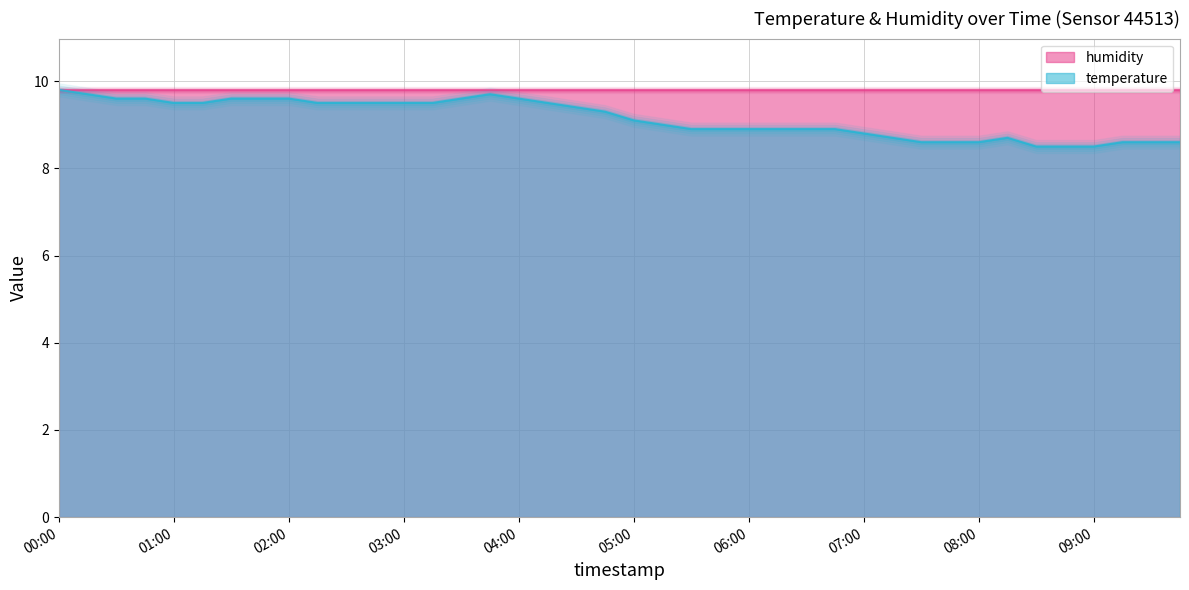

The chart shows a value of 9.6 at 01:30. True or false?

True